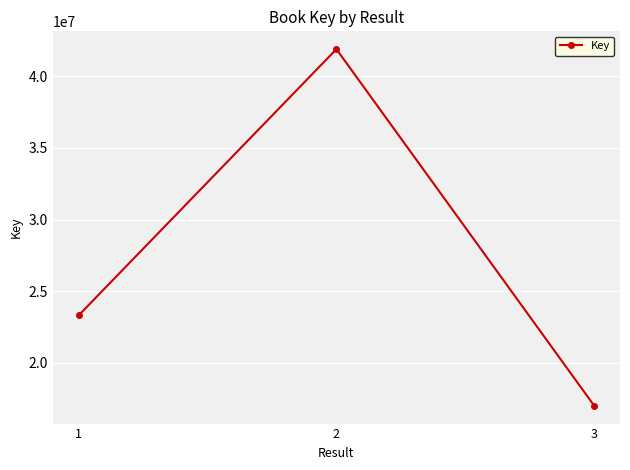

Does the chart have visible grid lines?

Yes